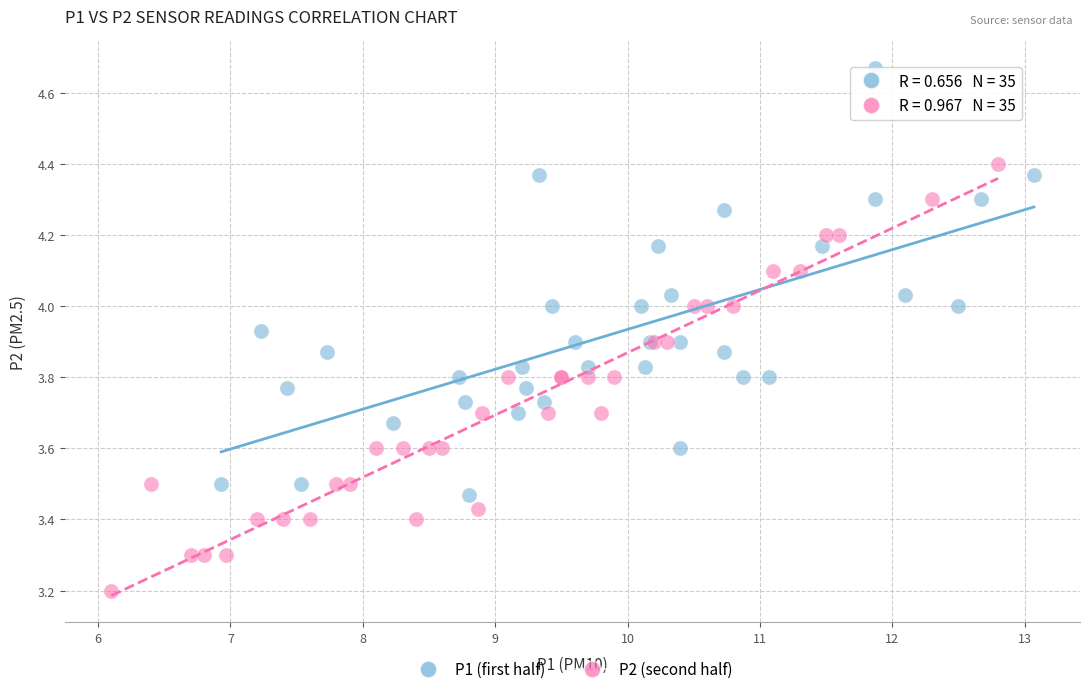

Which series contains the highest Y value?

P1 (first half)